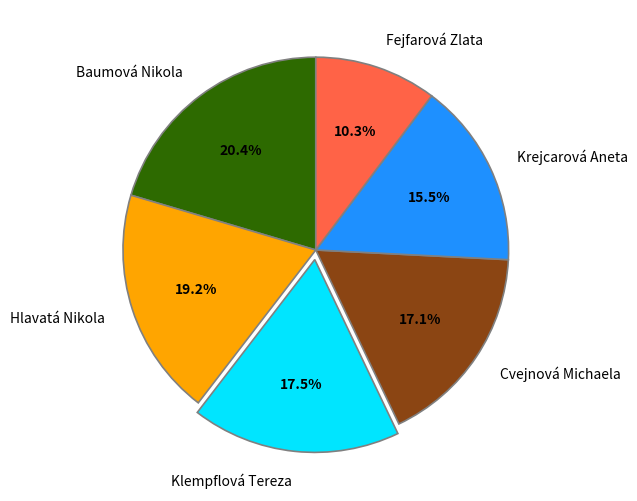

Is there a majority slice in this chart?

No